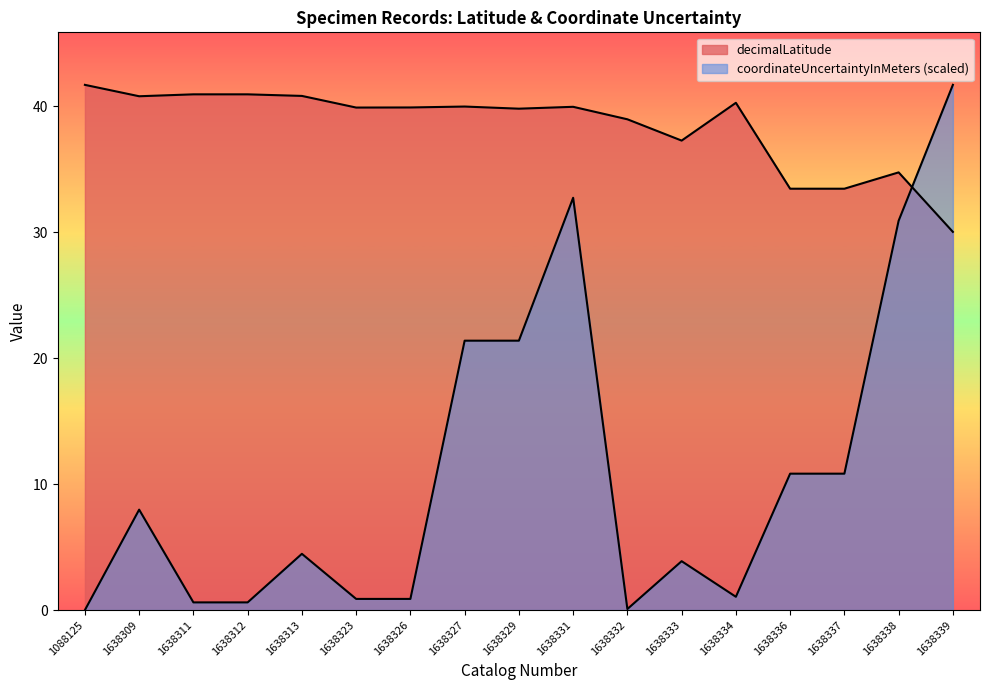

At how many categories does at least one series exceed 0?

17